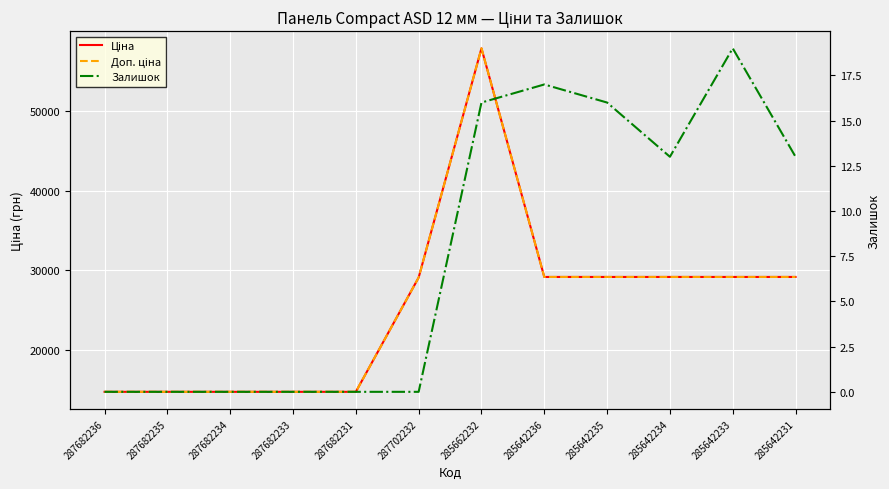

Count the number of data series in this chart.

3